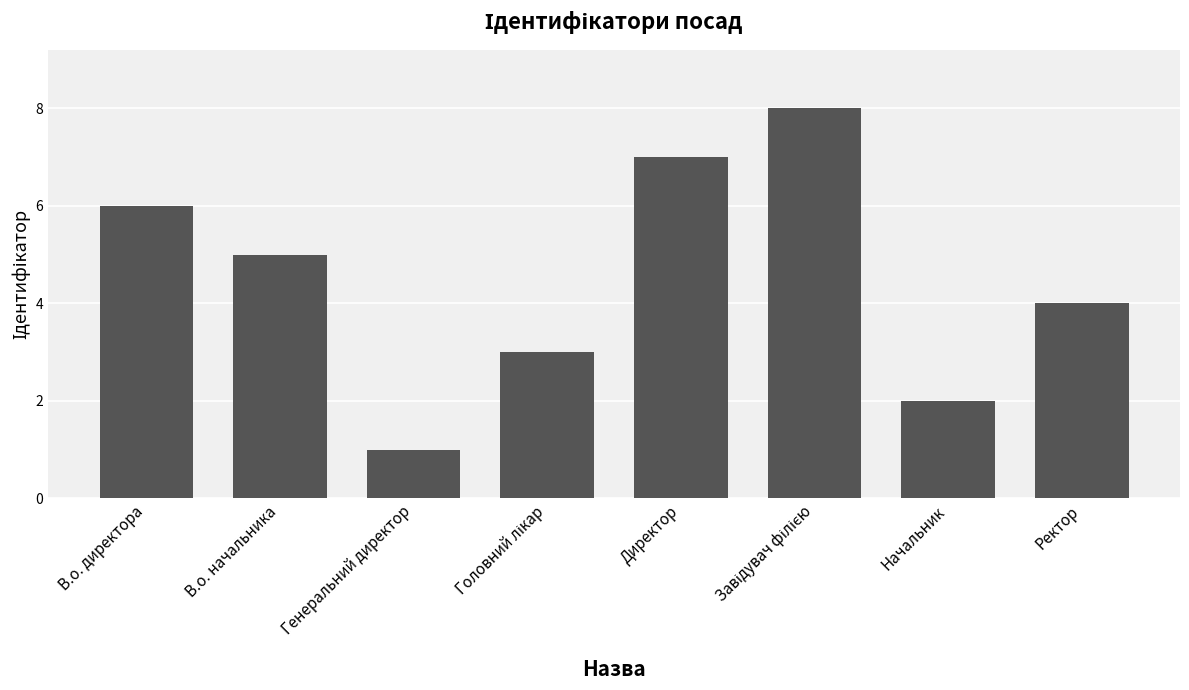

What is the label of the 2nd bar from the left?

В.о. начальника